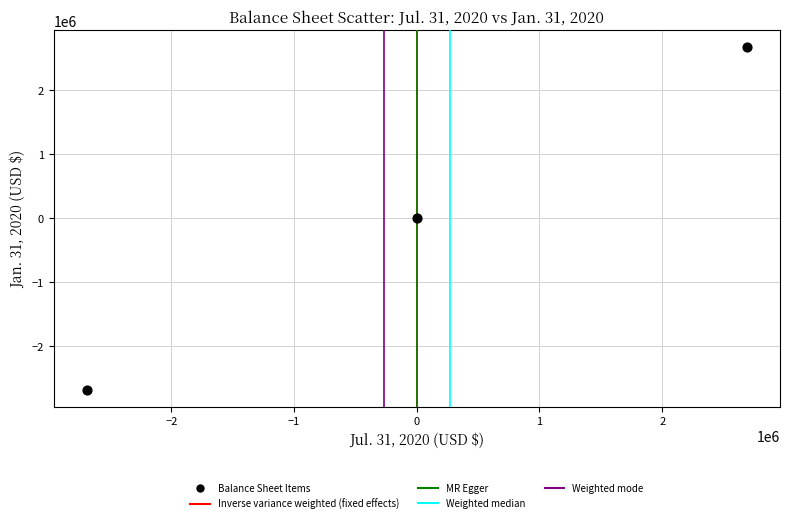

List the coordinates of all points as (X, Y) pairs, reading left to right.

(-2691249, -2680024)  (125, 125)  (2691124, 2679899)